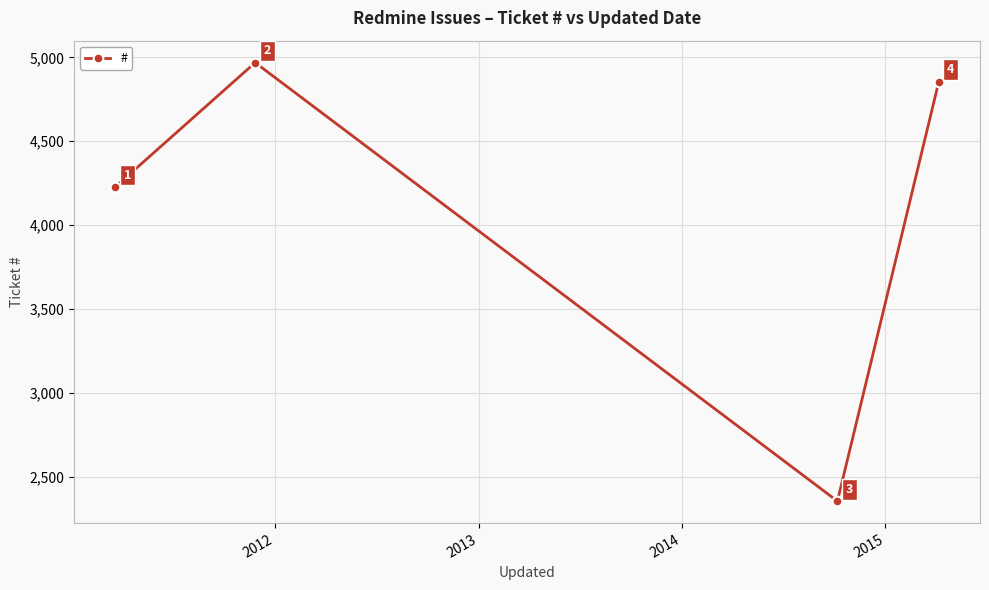

How many points are higher than both their immediate neighbors (excluding endpoints)?

1